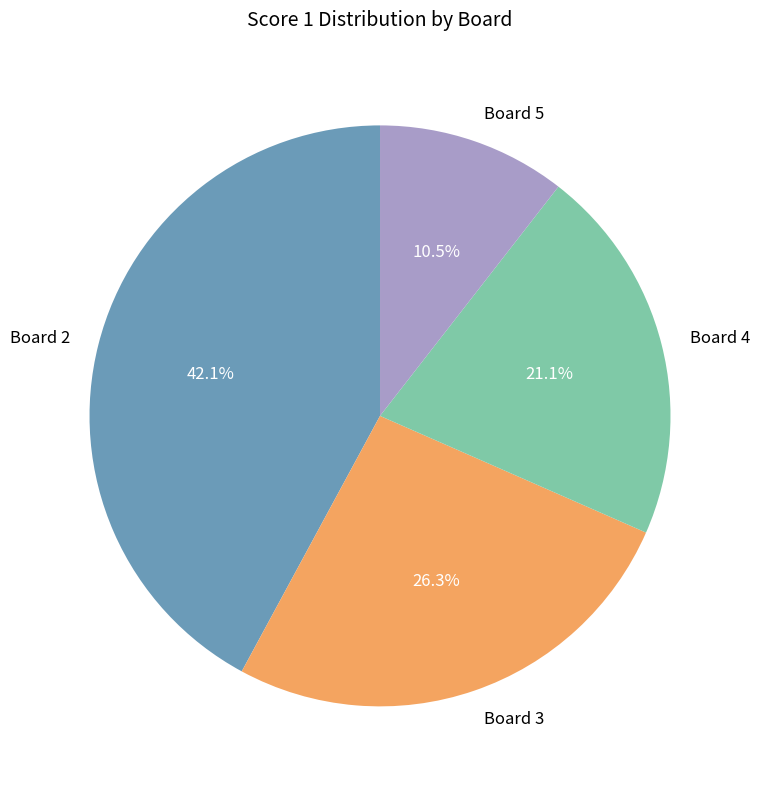

To the nearest percent, what is the combined percentage of Board 2 and Board 5?

53%